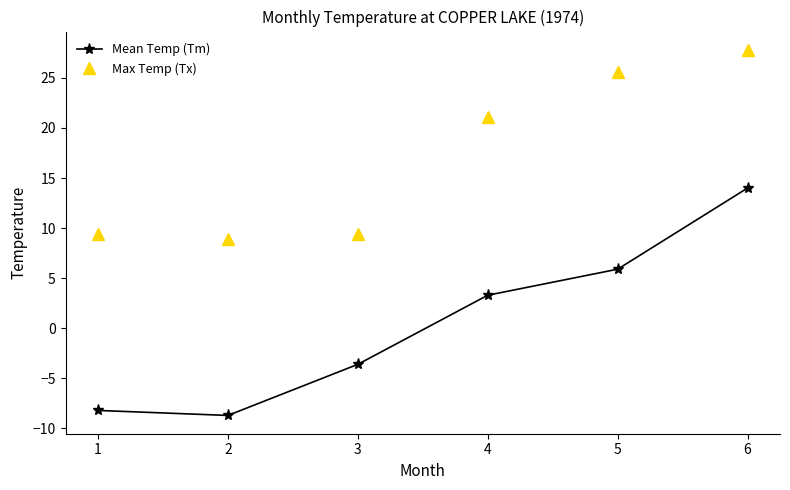

What is the sum of the Mean Temp (Tm) values at 2 and 6?

5.3